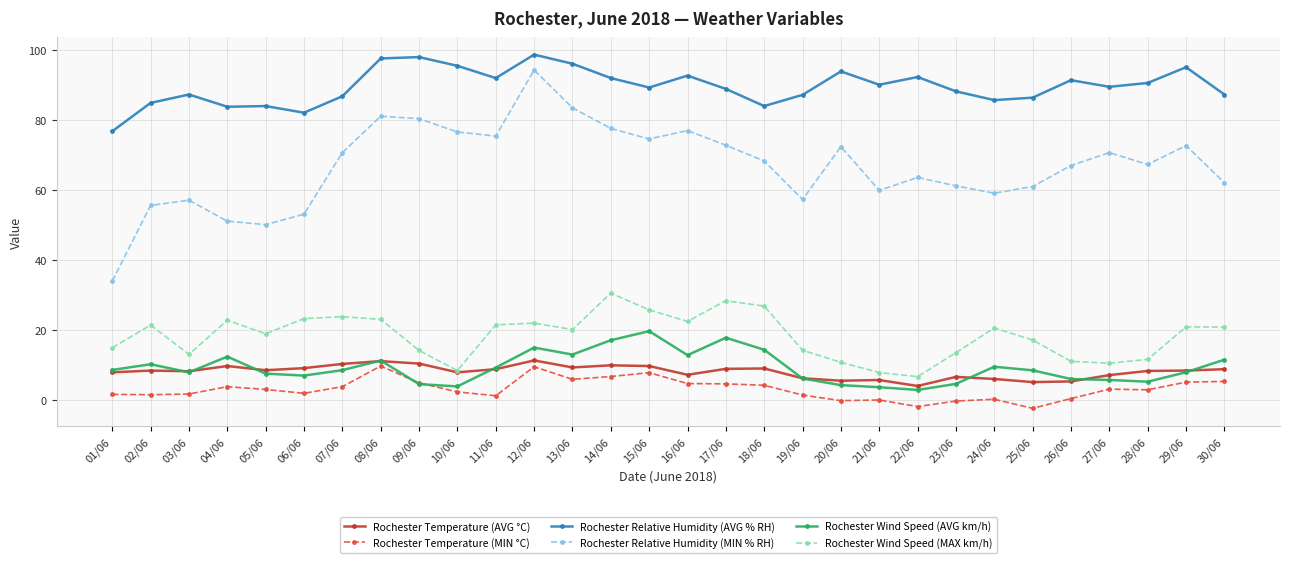

The value of Rochester Relative Humidity (MIN % RH) at 25/06 is 61.0. True or false?

True